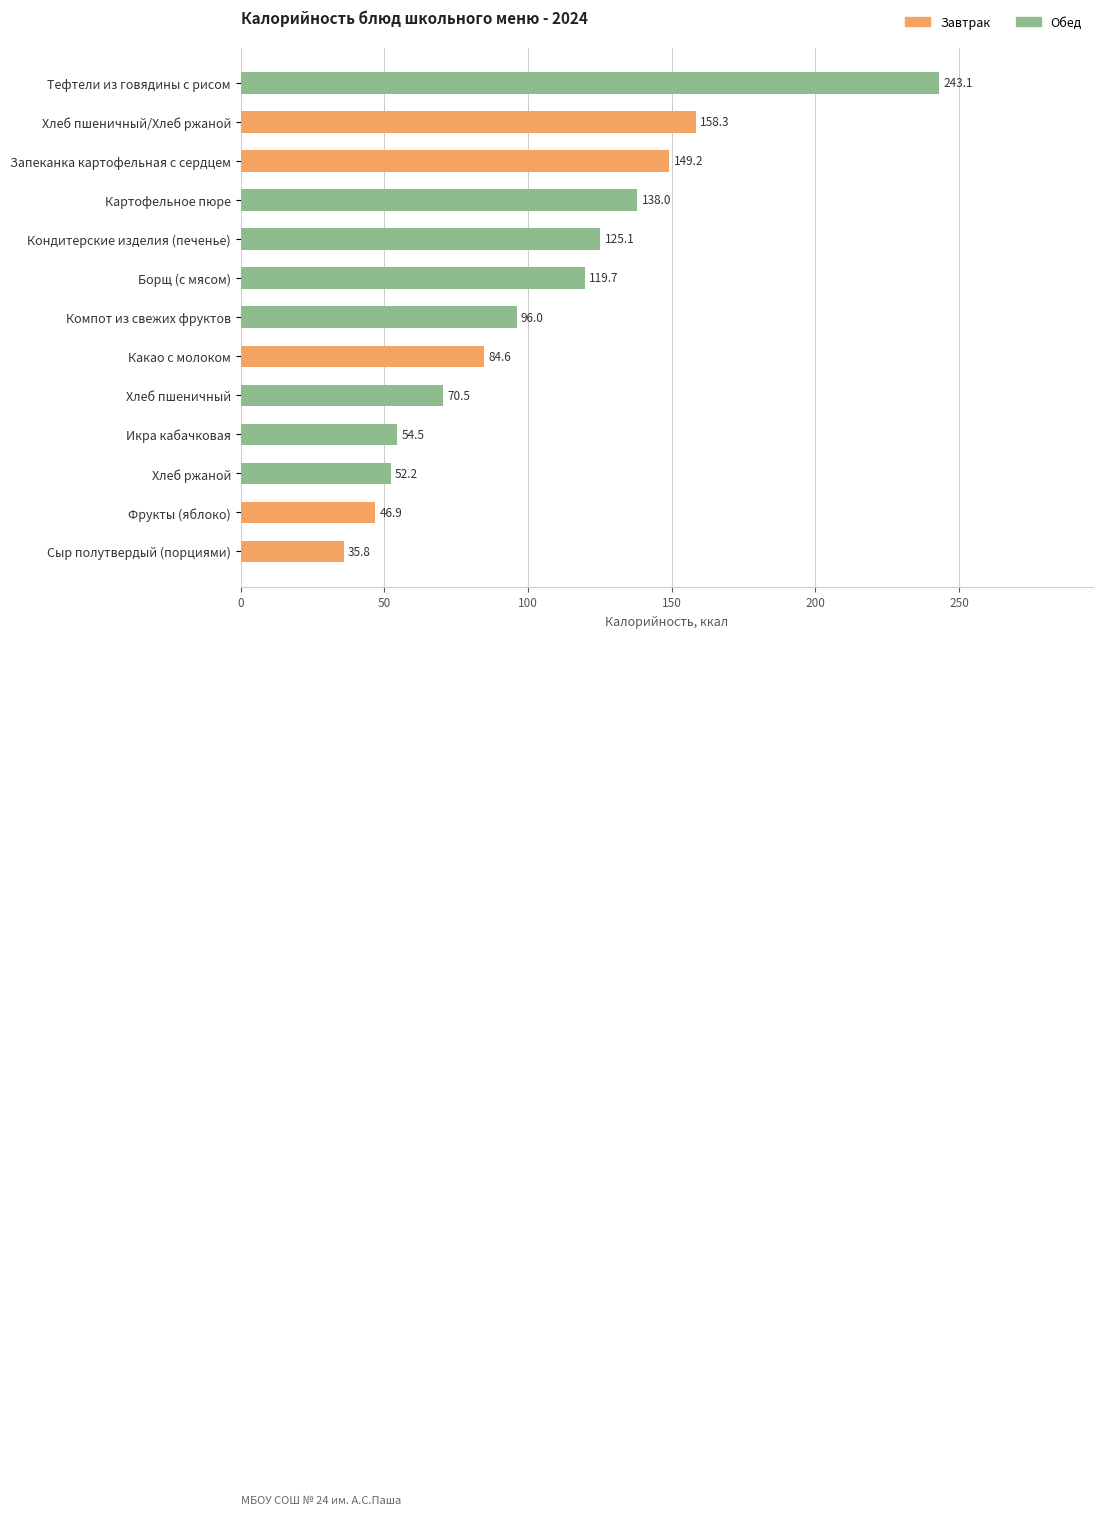

What is the difference between the values at Хлеб пшеничный and Фрукты (яблоко)?

23.6